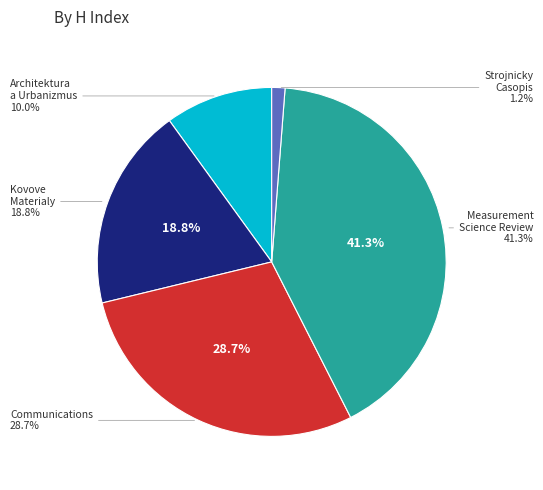

Do Measurement Science Review and Kovove Materialy together represent more than half of the pie?

Yes